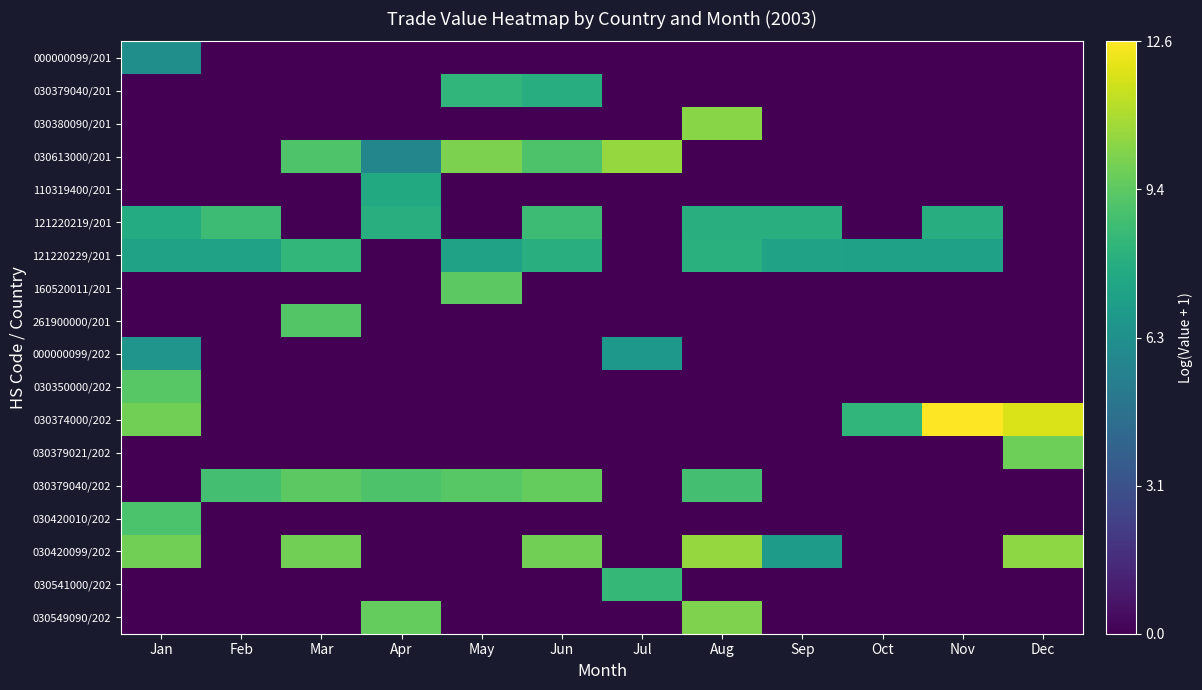

At how many categories does at least one series exceed 3?

12